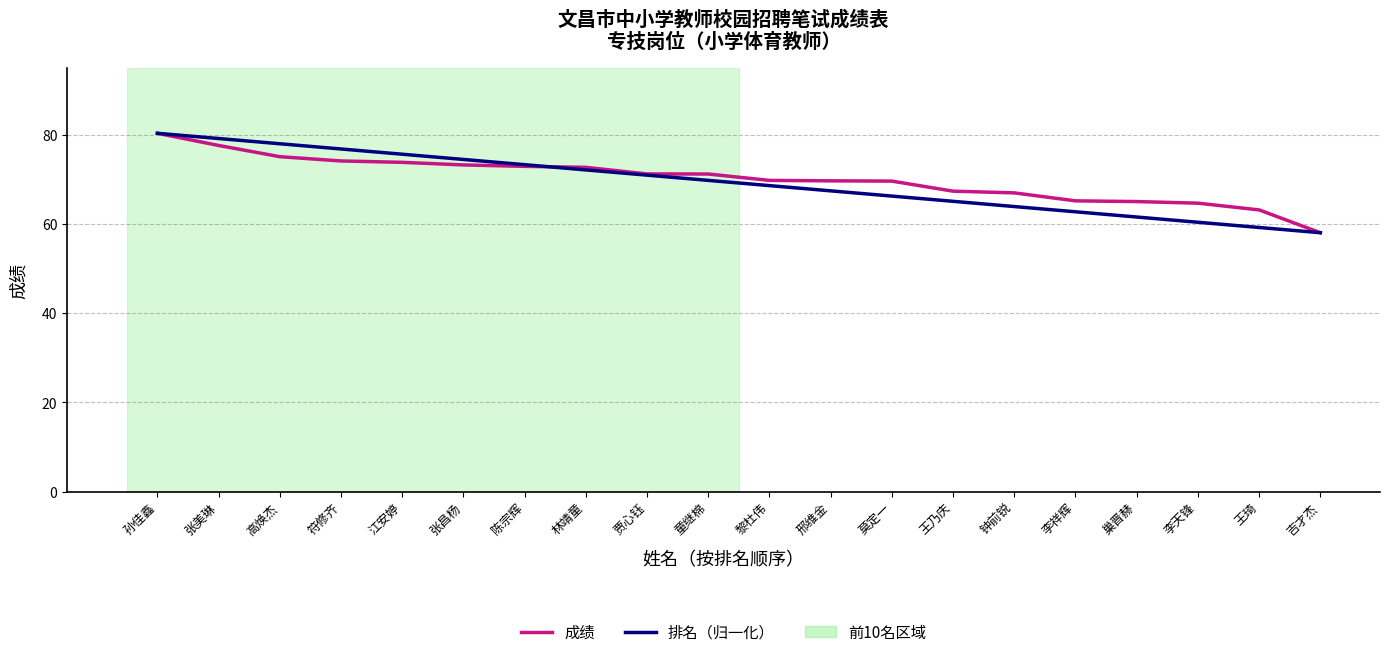

What value does the 排名（归一化） series have at 莫定一?

66.3